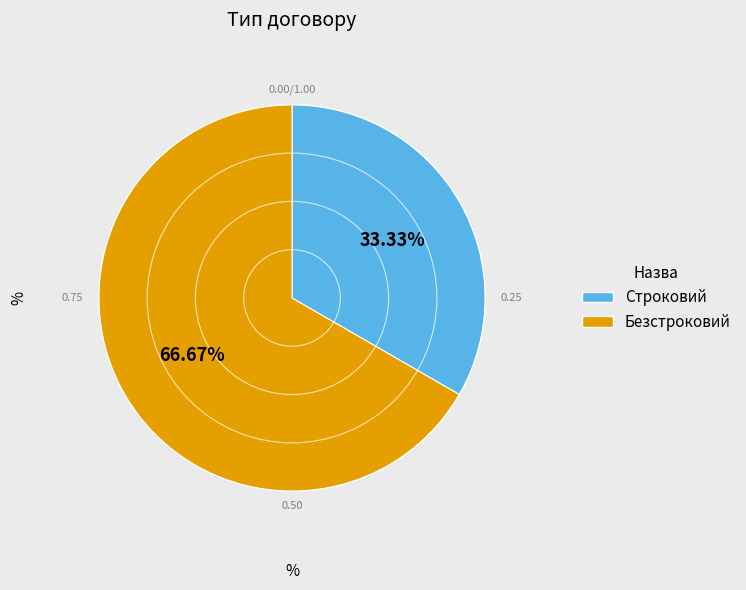

What is the smallest slice in the pie chart?

Строковий